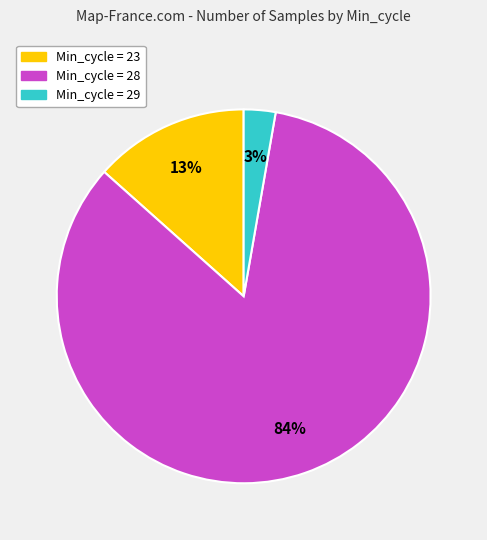

Between Min_cycle = 29 and Min_cycle = 28, which is larger?

Min_cycle = 28